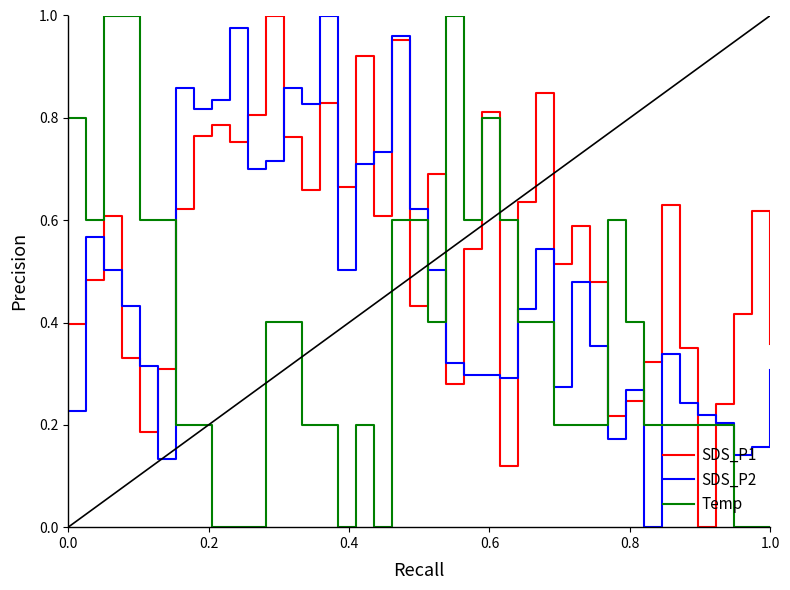

List the series in order of their overall mean, lowest first.

Temp, SDS_P2, SDS_P1